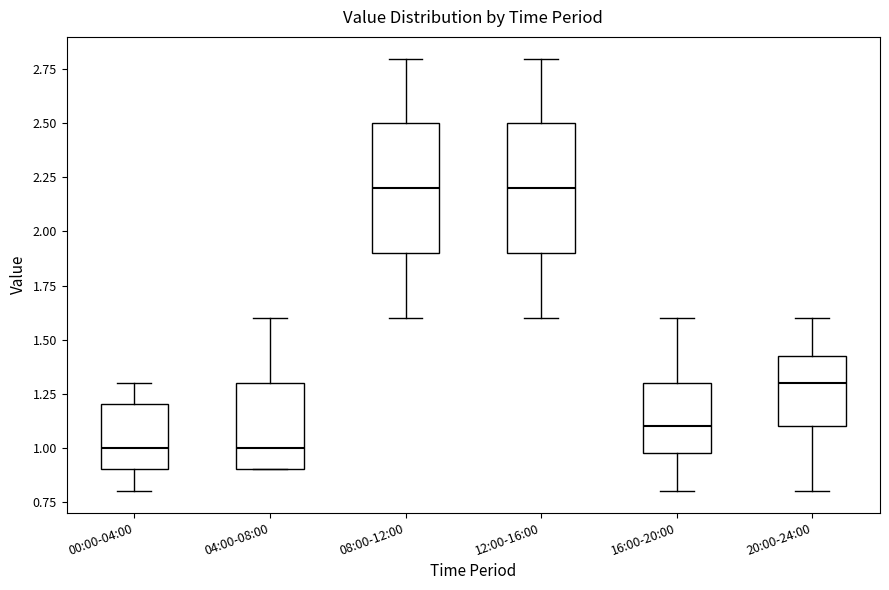

Where does the lower whisker of the box for 08:00-12:00 end on the y-axis? The values are not printed on the chart, so give them approximately, as read against the axis.

1.60